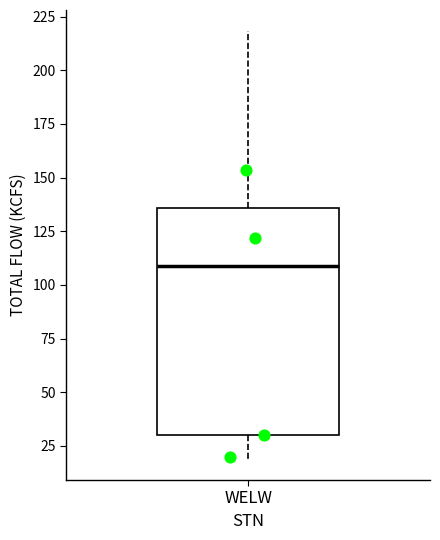

Where does the median line of the box for WELW sit on the y-axis? The values are not printed on the chart, so give them approximately, as read against the axis.

110